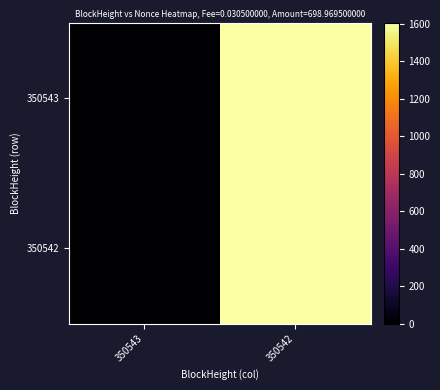

At how many categories does at least one series exceed 1142?

1